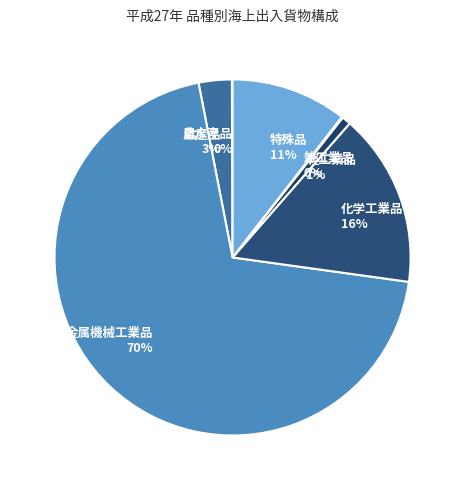

Which has a higher value, 特殊品 or 鉱産品?

特殊品